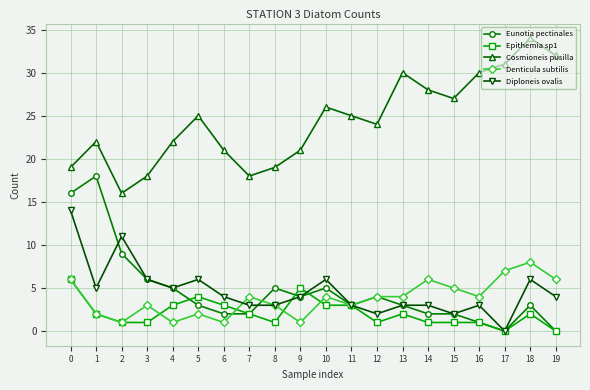

Is this an area chart (filled region under the line)?

No